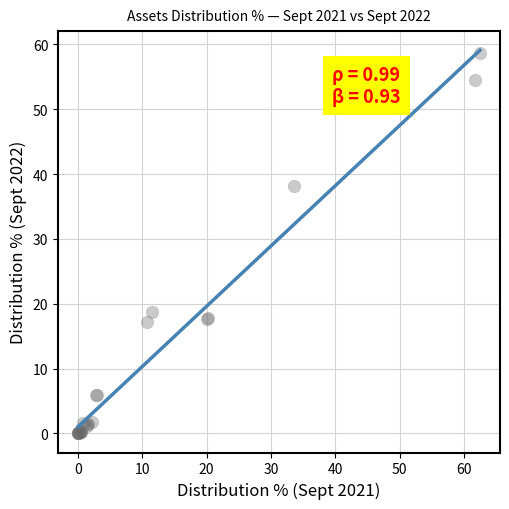

What Y value in the scatter plot is closest to 29?

38.2